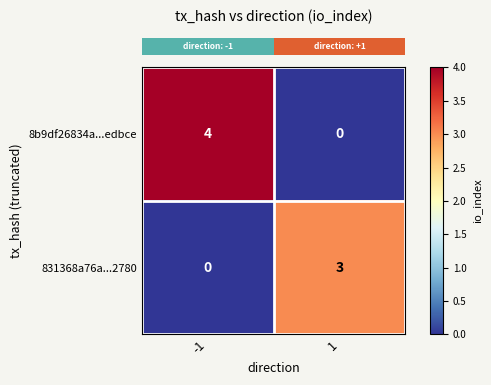

Reading left to right, what are all the values shown in this chart?

8b9df26834a...edbce: 4	0
831368a76a...2780: 0	3